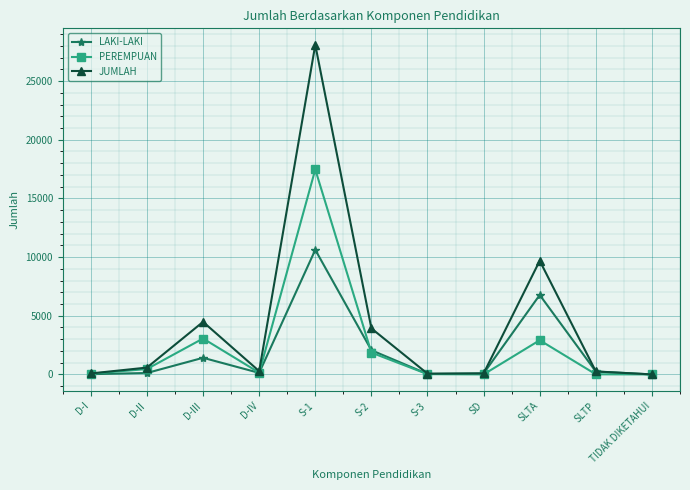

What are all the series names shown in the legend?

LAKI-LAKI, PEREMPUAN, JUMLAH